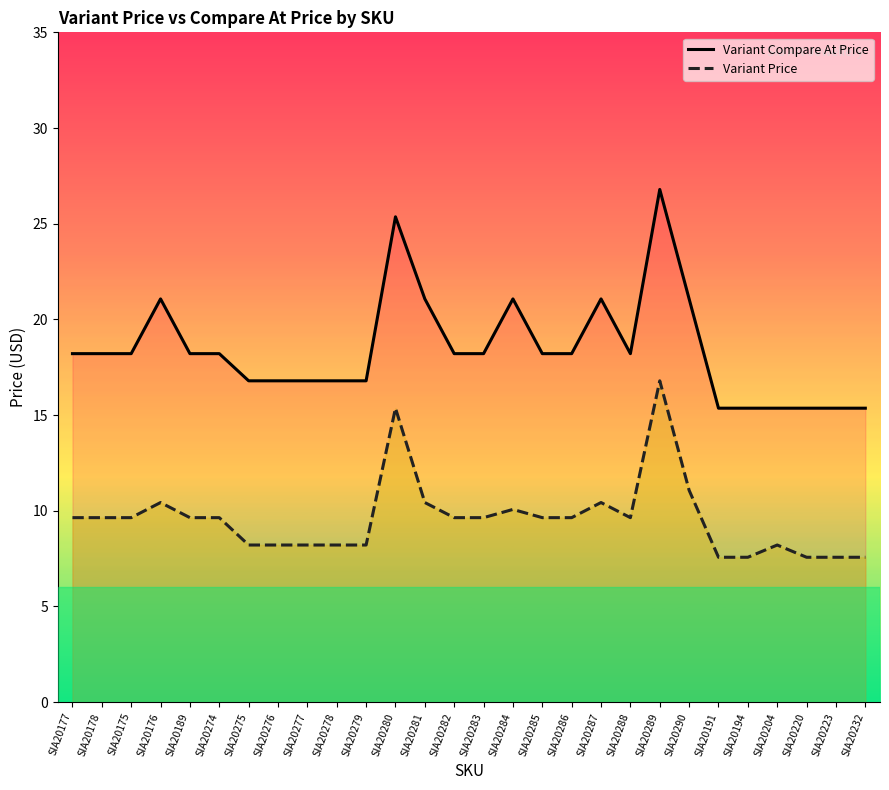

Is it true that Variant Price equals 5.8 at SIA20281?

False